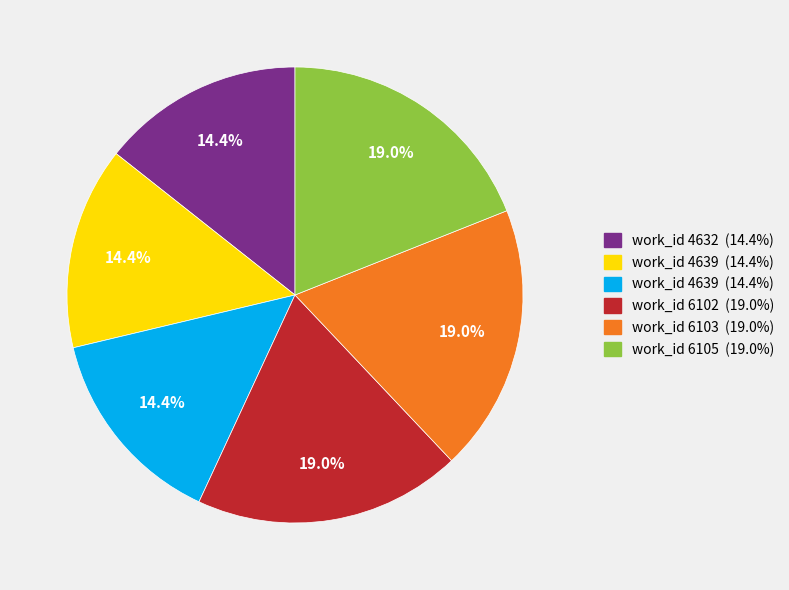

How many slices are in this pie chart?

6